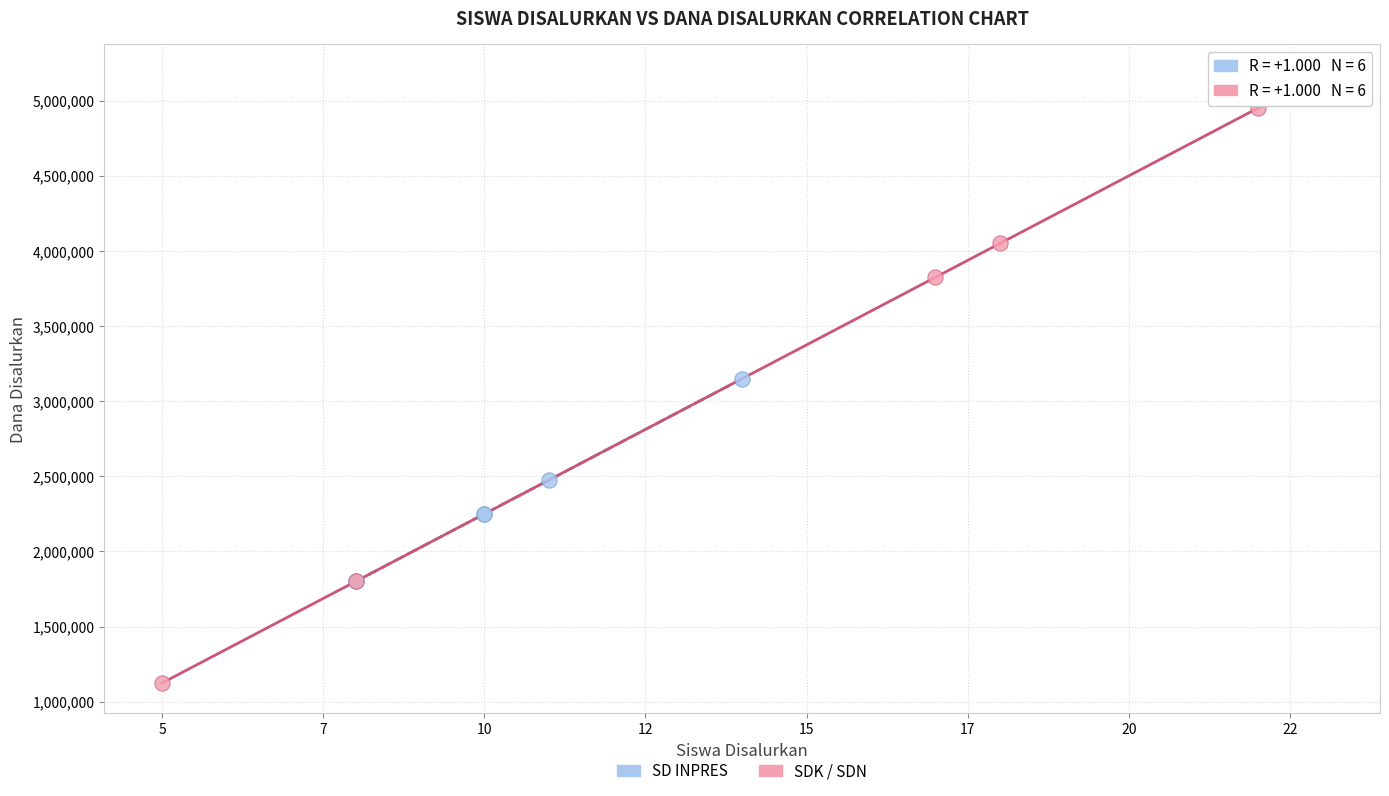

Which series reaches the maximum Y coordinate?

SDK / SDN